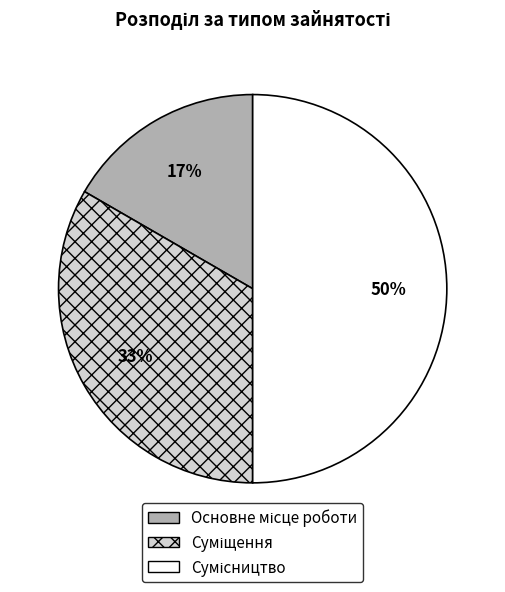

To the nearest percent, what is the difference between the largest and smallest slice percentages?

33%